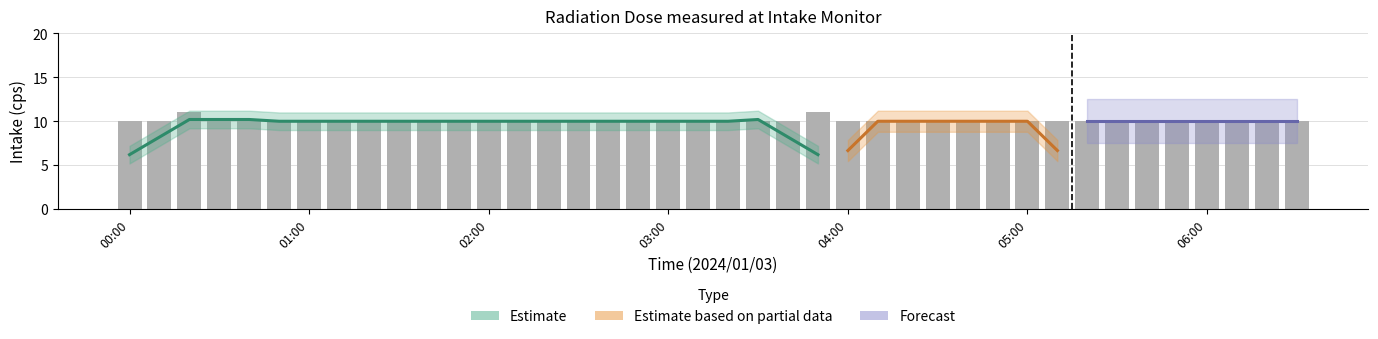

Is it true that the value at 01:30 is 6?

False